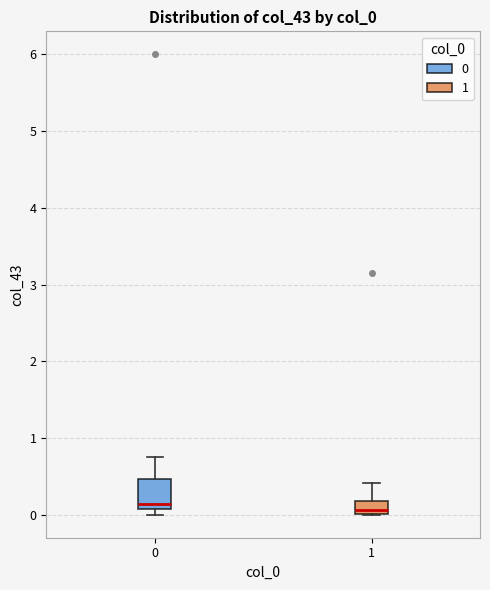

Reading left to right, read every box against the y-axis: the position of its median line, the range the box covers, and the ends of its whiskers. The values are not printed on the chart, so give them approximately, as read against the axis.

0: median 0.1 (just above the box's lower edge), box 0.1 to 0.5, whiskers 0.0 to 0.8
1: median 0.1, box 0.0 to 0.2, whiskers 0.0 to 0.4